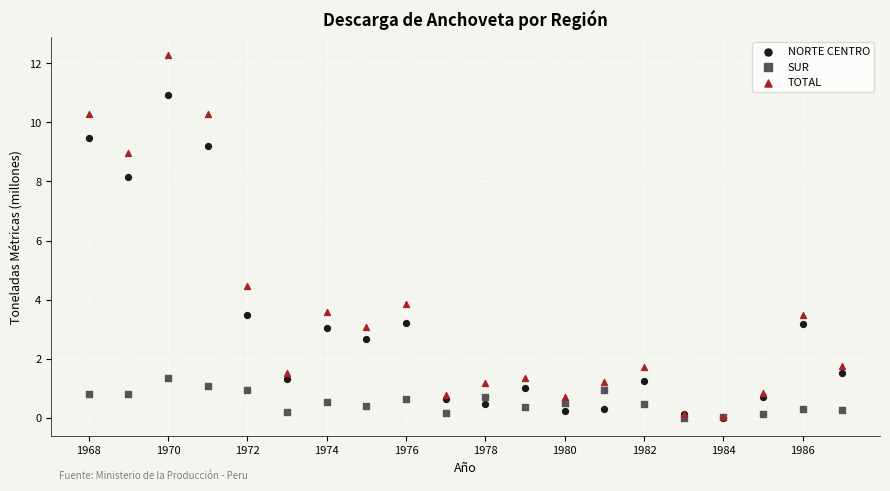

Which series has the largest Y range (max minus min)?

TOTAL